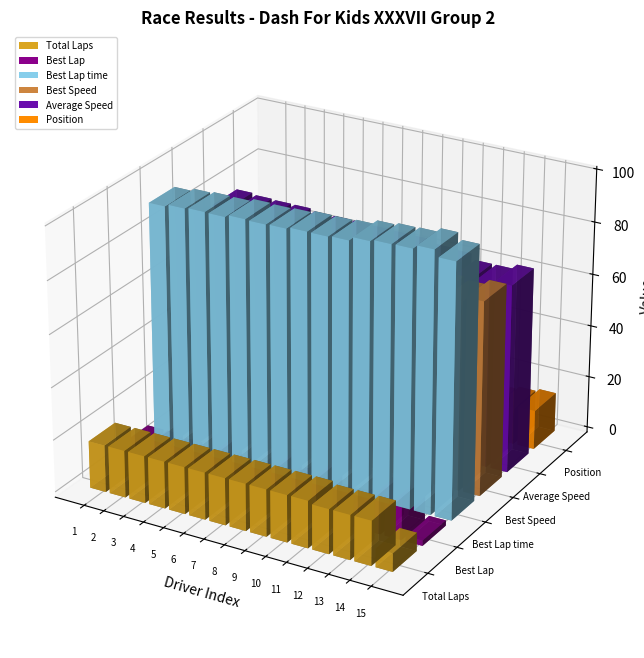

List the series in order of their peak value, highest first.

Best Lap time, Best Speed, Average Speed, Total Laps, Best Lap, Position